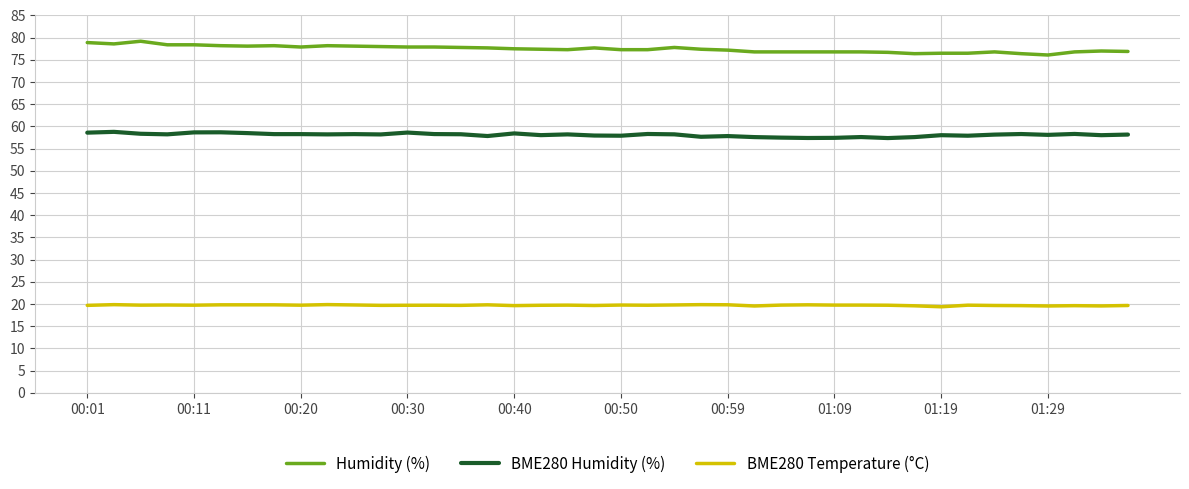

What is the lowest value of the BME280 Humidity (%) series?

57.4